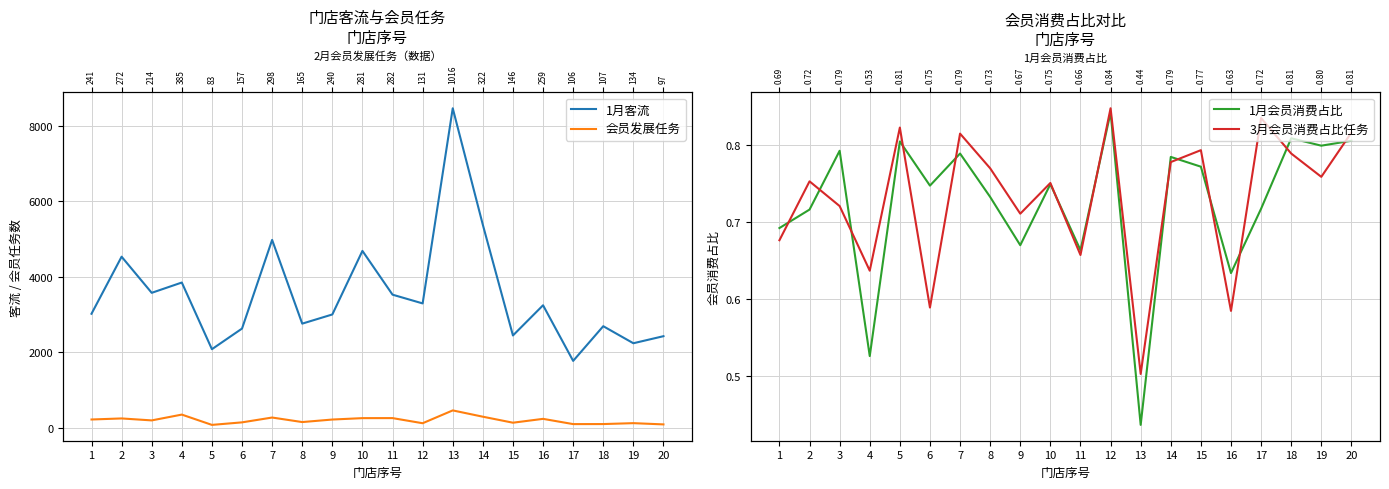

What is the difference between the maximum and minimum values in the 1月会员消费占比 series?

0.4